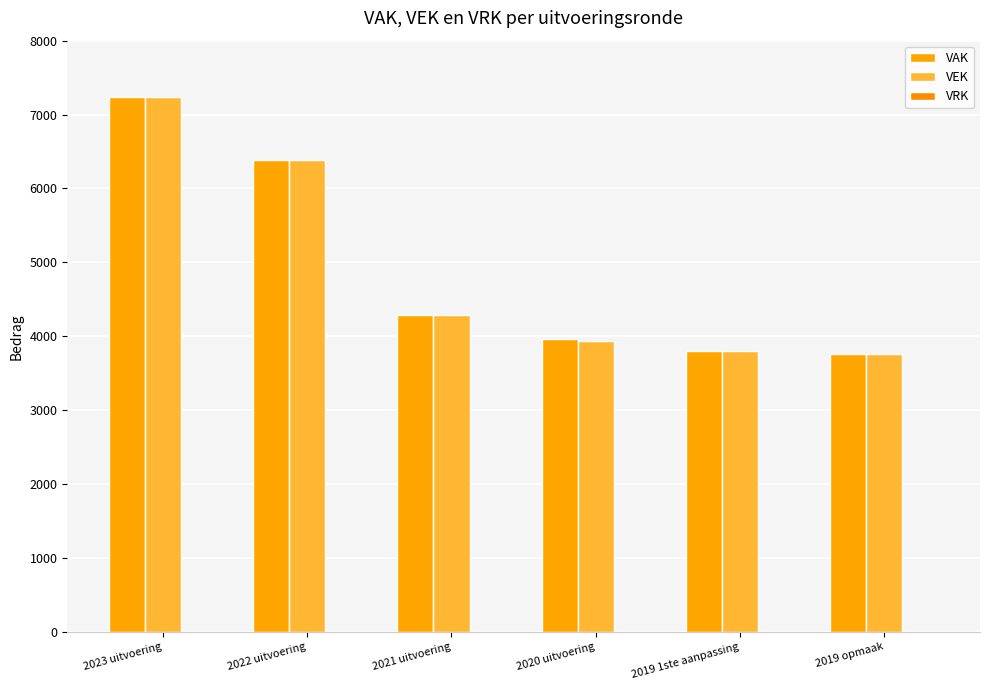

Count the number of categories in the chart.

6